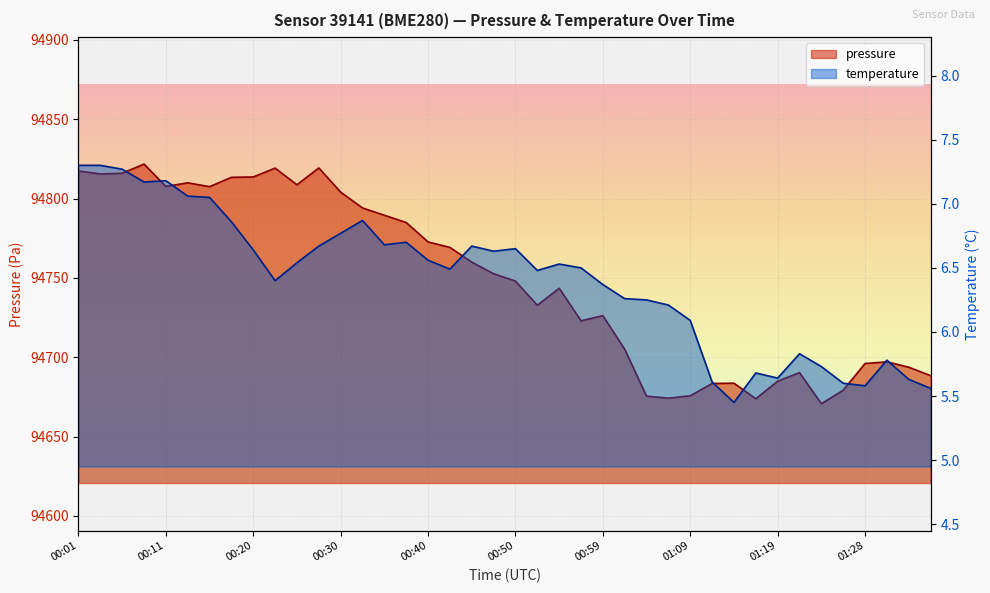

The value of pressure at 01:07 is 44449.8. True or false?

False